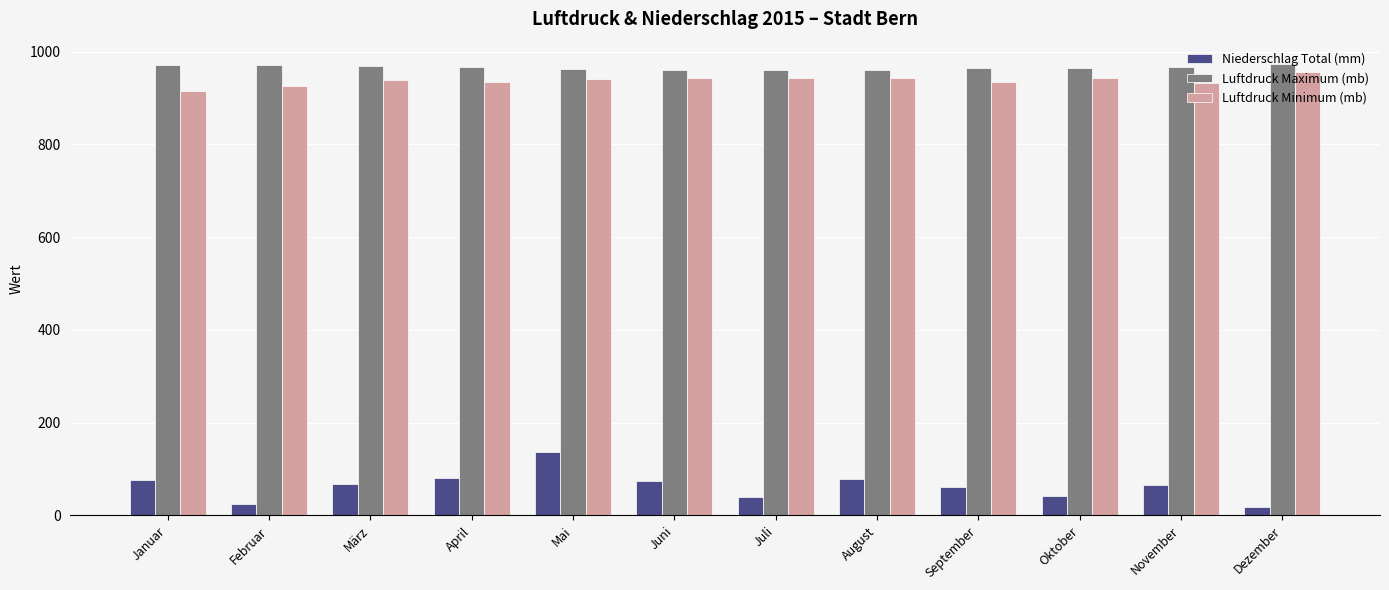

What is the label of the 10th bar from the right?

März